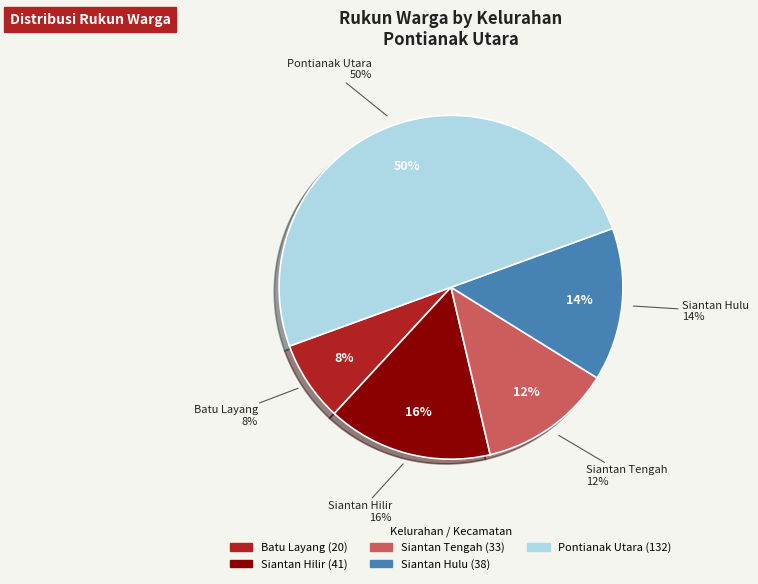

To the nearest percent, what is the combined percentage of Siantan Hilir and Siantan Tengah?

28%